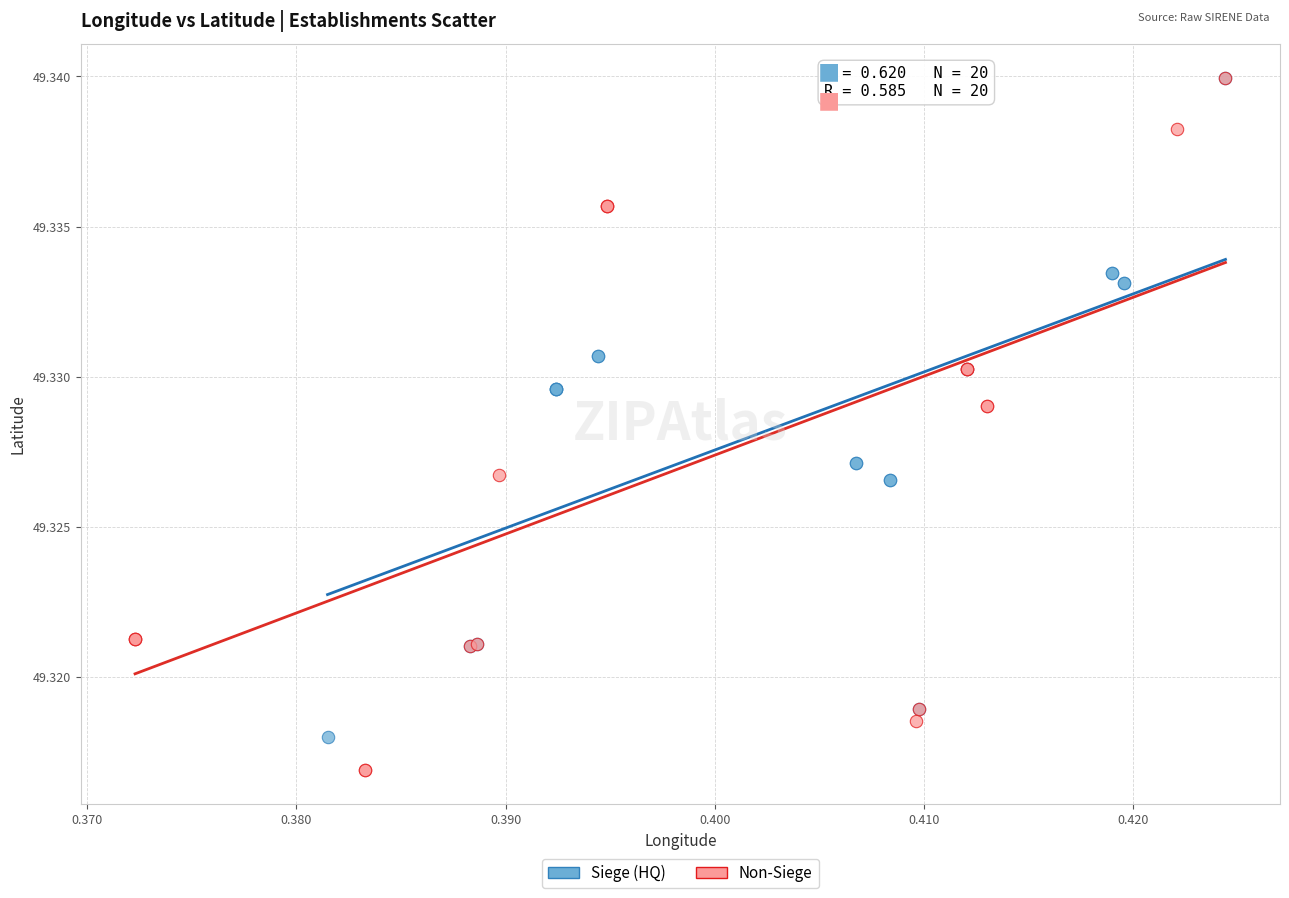

Which series has the widest spread of Y values?

Non-Siege